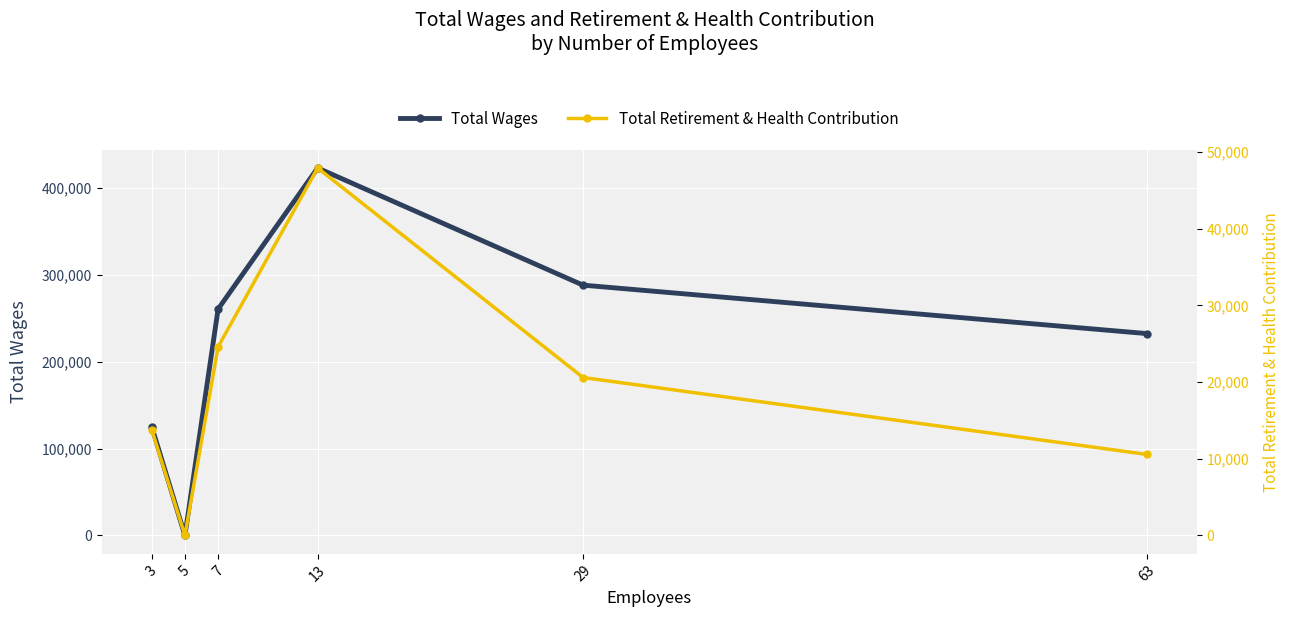

Rank the series by their maximum value, from lowest to highest.

Total Retirement & Health Contribution, Total Wages